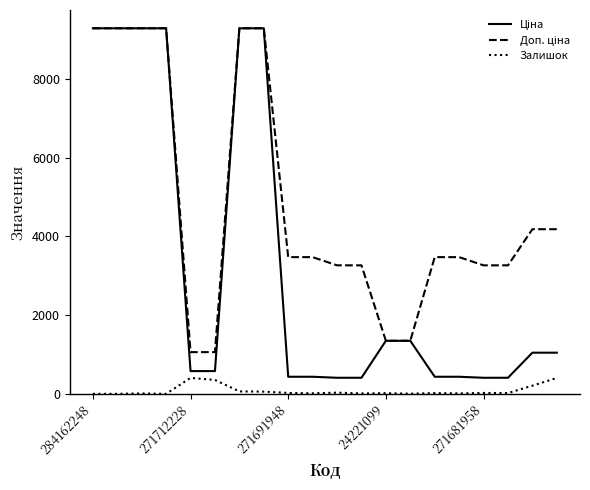

What is the maximum value shown in the chart?

9290.5